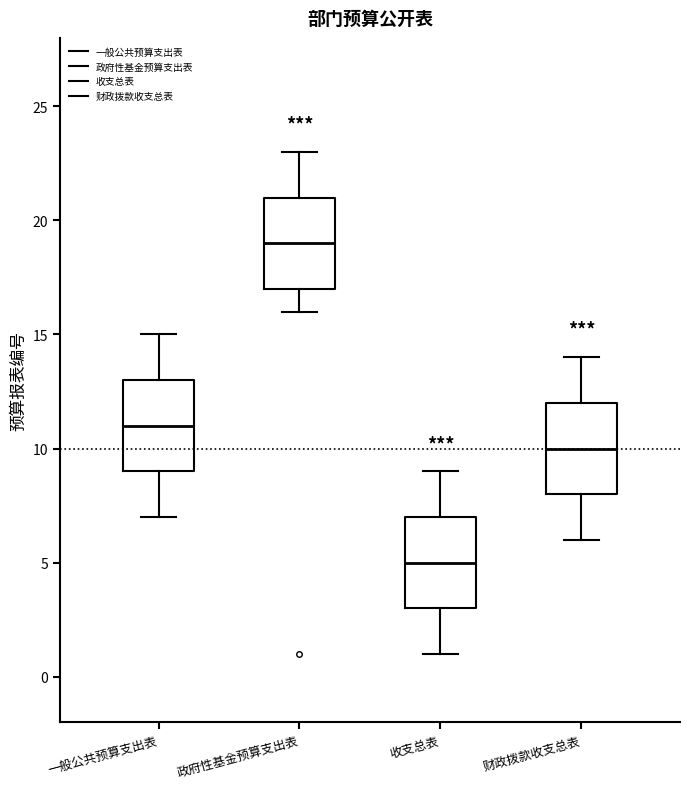

Where is the lower edge of the box for 一般公共预算支出表 on the y-axis? The values are not printed on the chart, so give them approximately, as read against the axis.

9